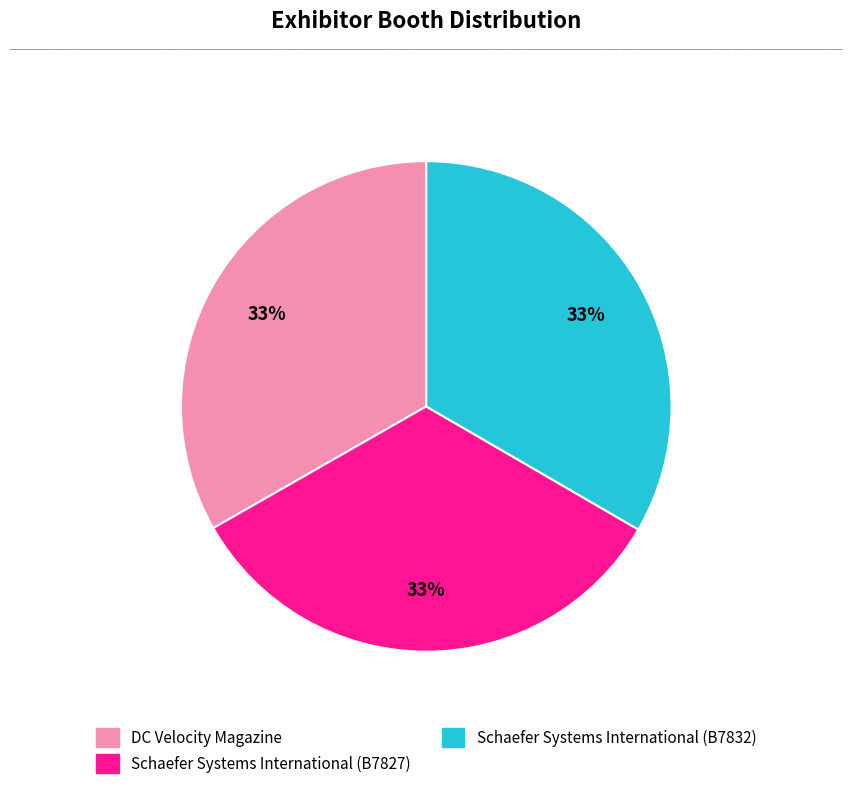

To the nearest percent, what is the combined percentage of Schaefer Systems International (B7832) and Schaefer Systems International (B7827)?

67%